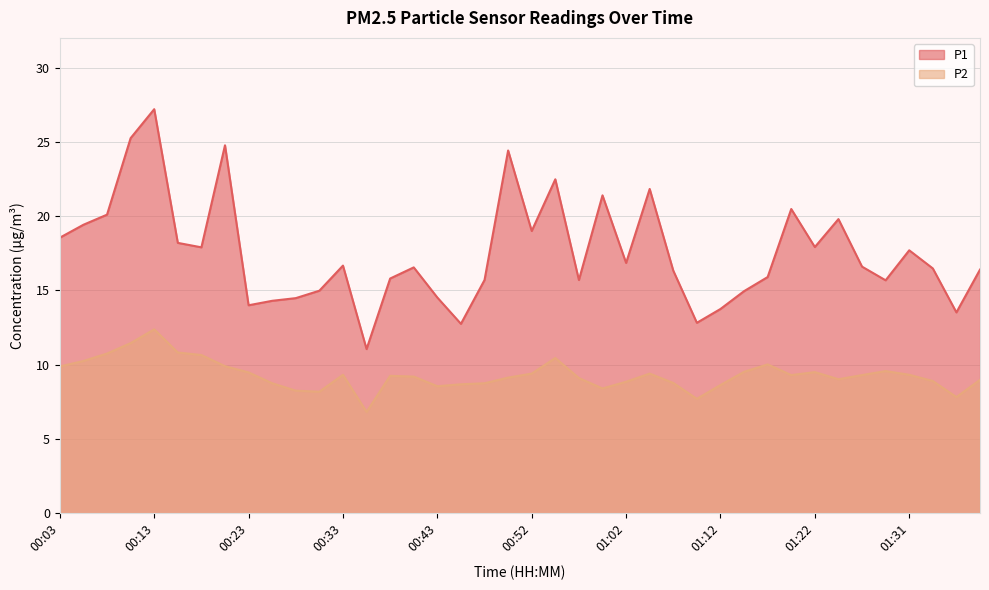

Reading left to right, transcribe all the data shown in this chart.

P1: 18.6	19.4	20.1	25.2	27.2	18.2	17.9	24.8	14.0	14.3	14.5	15.0	16.7	11.1	15.8	16.6	14.5	12.8	15.7	24.4	19.0	22.5	15.7	21.4	16.9	21.8	16.3	12.8	13.8	14.9	15.9	20.5	17.9	19.8	16.6	15.7	17.7	16.5	13.5	16.4
P2: 9.9	10.2	10.8	11.4	12.4	10.8	10.7	9.9	9.5	8.8	8.2	8.2	9.3	6.8	9.2	9.2	8.6	8.7	8.8	9.1	9.4	10.4	9.1	8.4	8.8	9.4	8.8	7.7	8.6	9.5	10.0	9.3	9.5	9.0	9.3	9.6	9.3	8.9	7.8	9.0